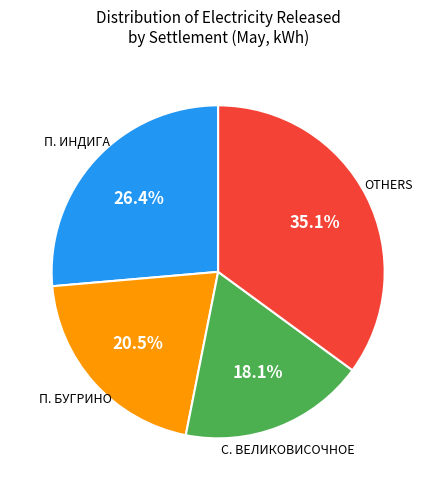

Does any single category account for the majority?

No